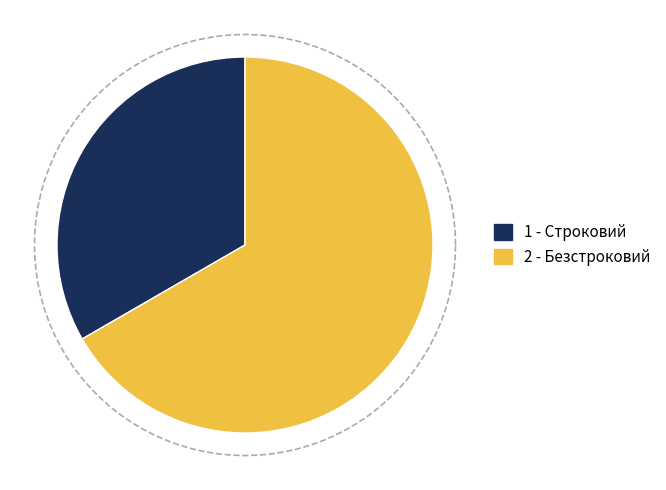

Which has a higher value, Безстроковий or Строковий?

Безстроковий